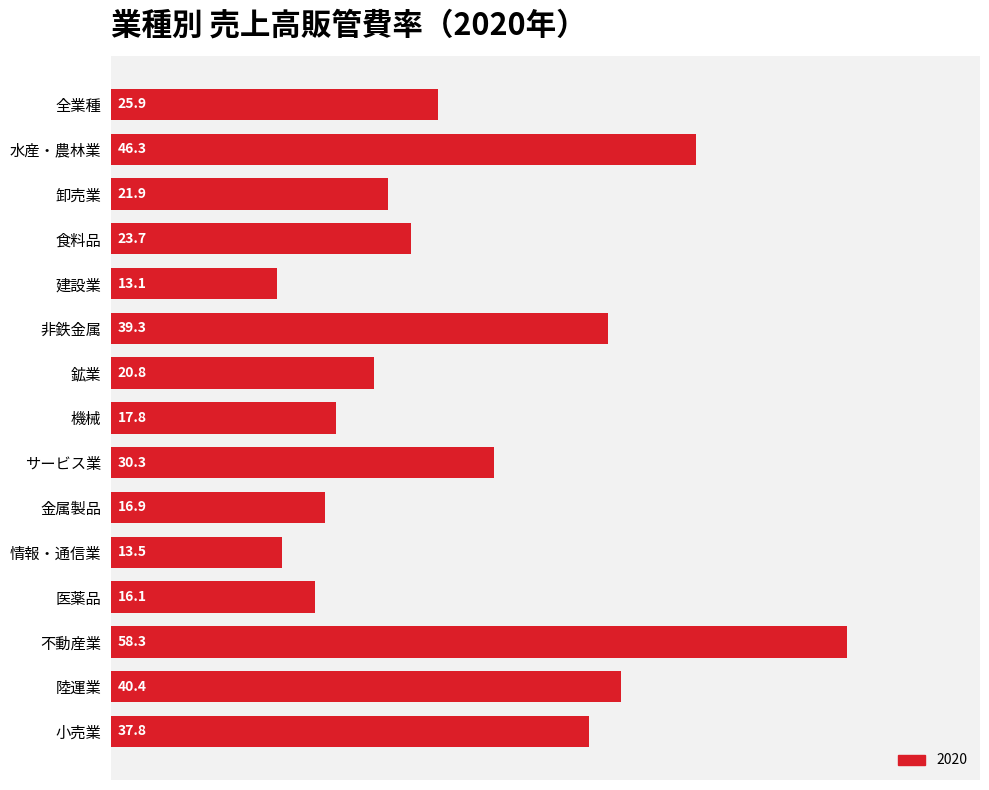

List the labels in order of value, smallest first.

建設業, 情報・通信業, 医薬品, 金属製品, 機械, 鉱業, 卸売業, 食料品, 全業種, サービス業, 小売業, 非鉄金属, 陸運業, 水産・農林業, 不動産業